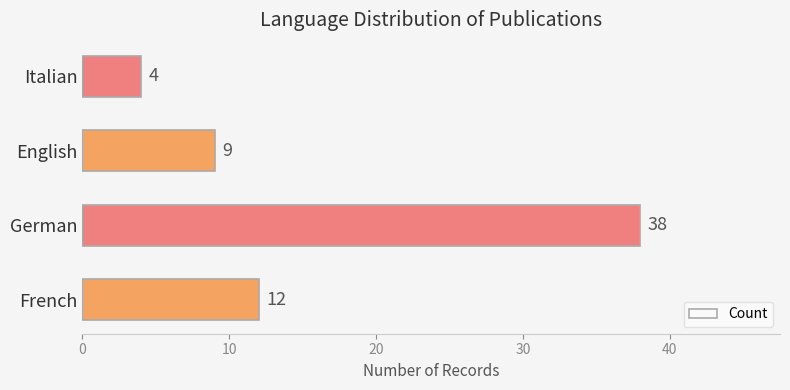

The chart shows a value of 6 at English. True or false?

False